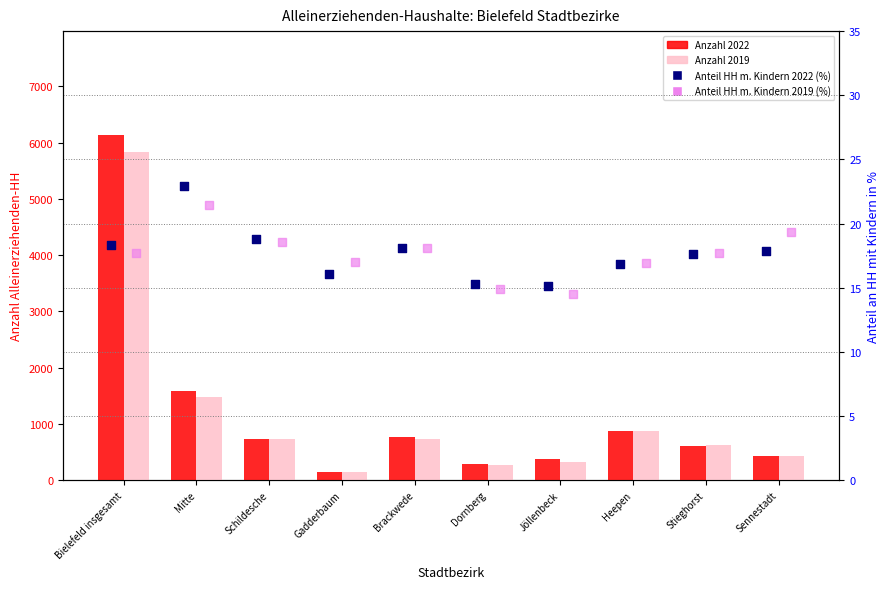

Which series has the largest Y range (max minus min)?

Anzahl 2022